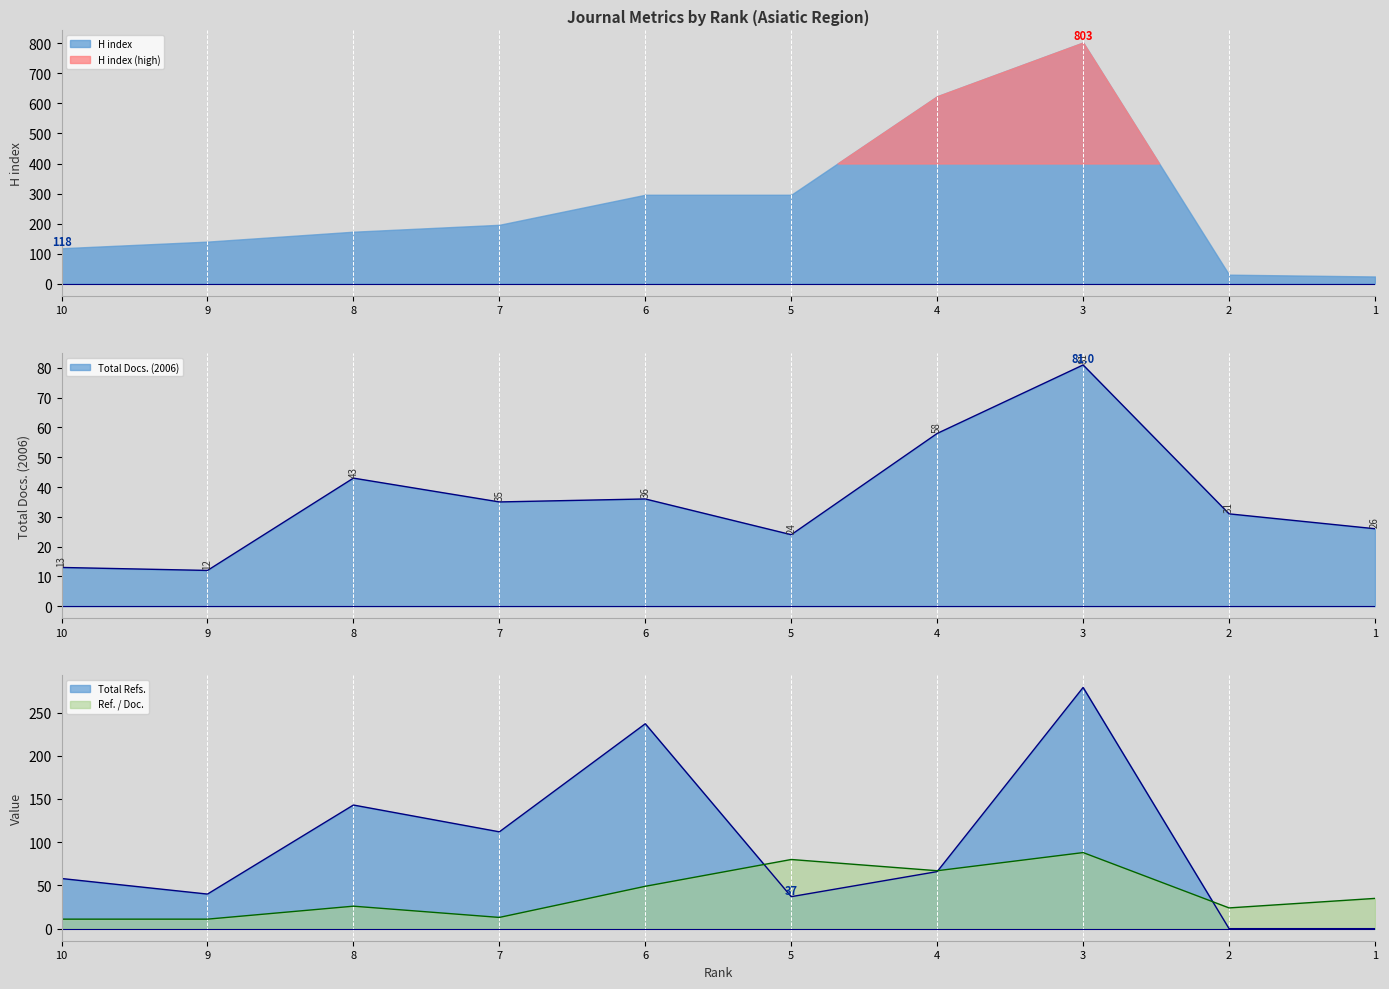

At which label is Ref. / Doc. closest to 49?

6